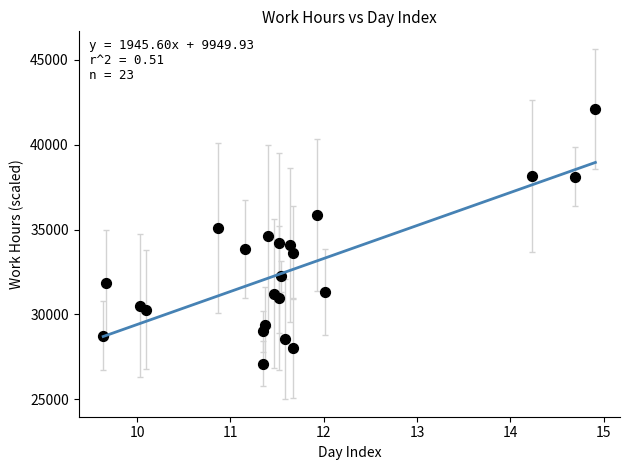

What is the range of X values (max minus min)?

5.3